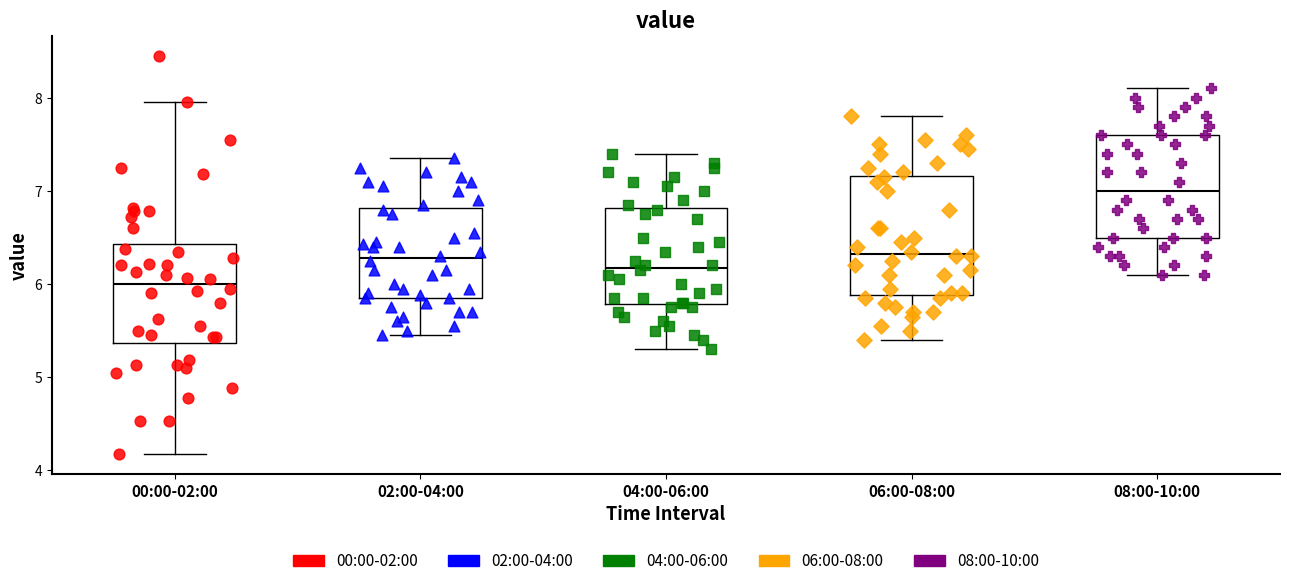

Which box has the lowest median line?

00:00-02:00